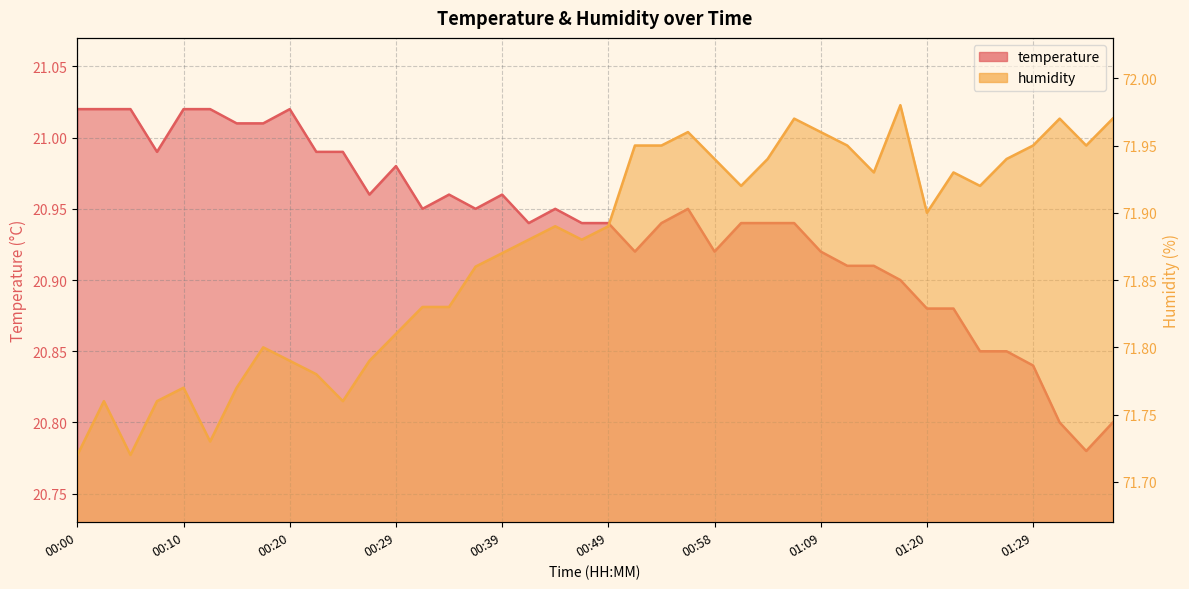

Rank the series by their maximum value, from lowest to highest.

temperature, humidity